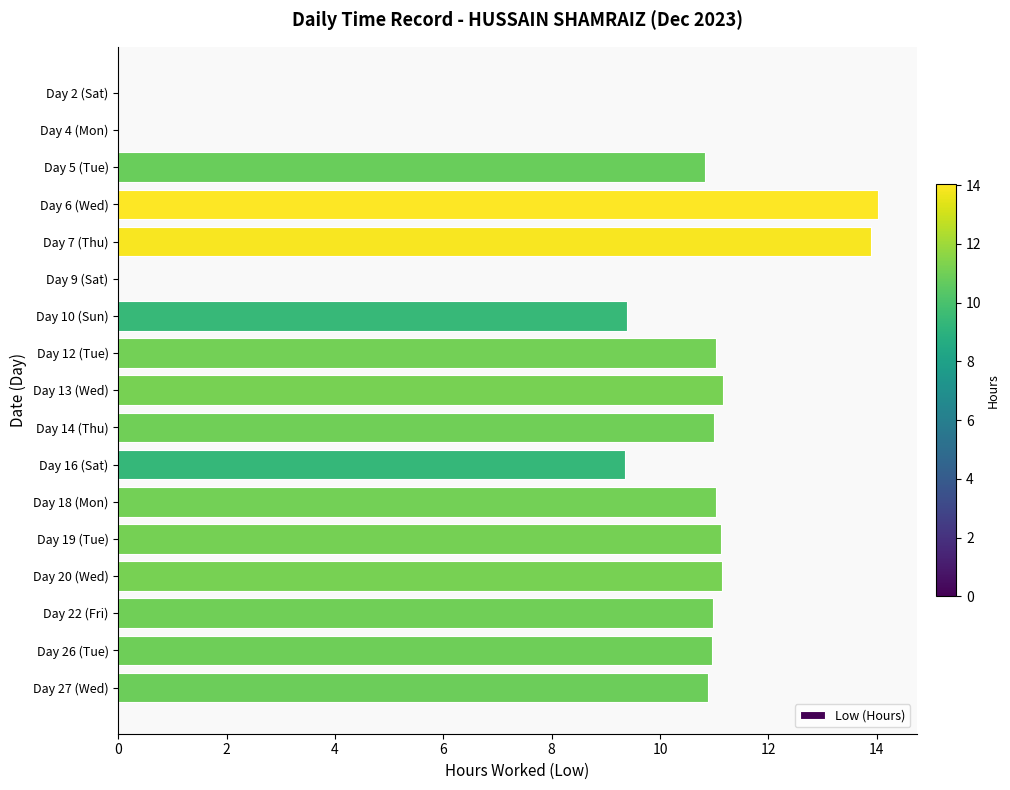

What is the maximum value shown in the chart?

14.0